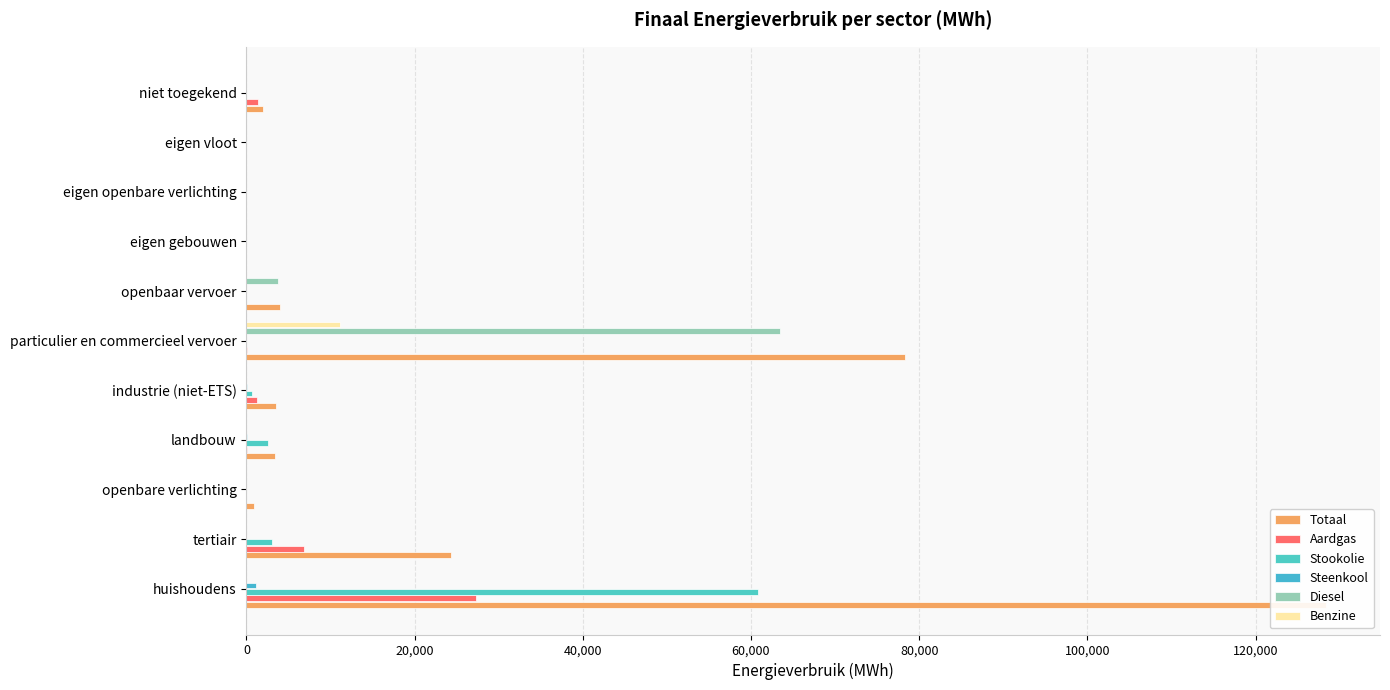

Which series has the largest total across all categories?

Totaal